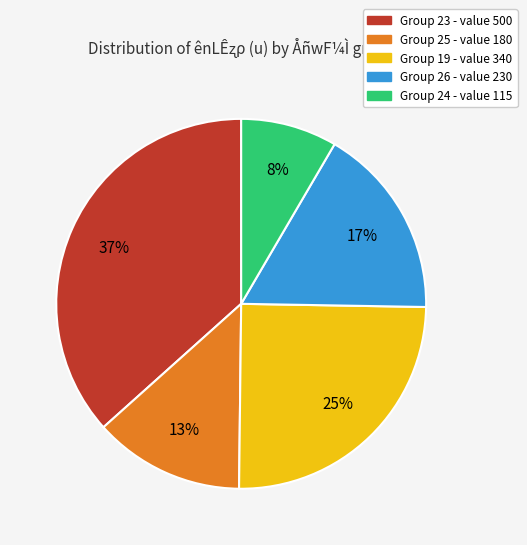

Does any single category account for the majority?

No